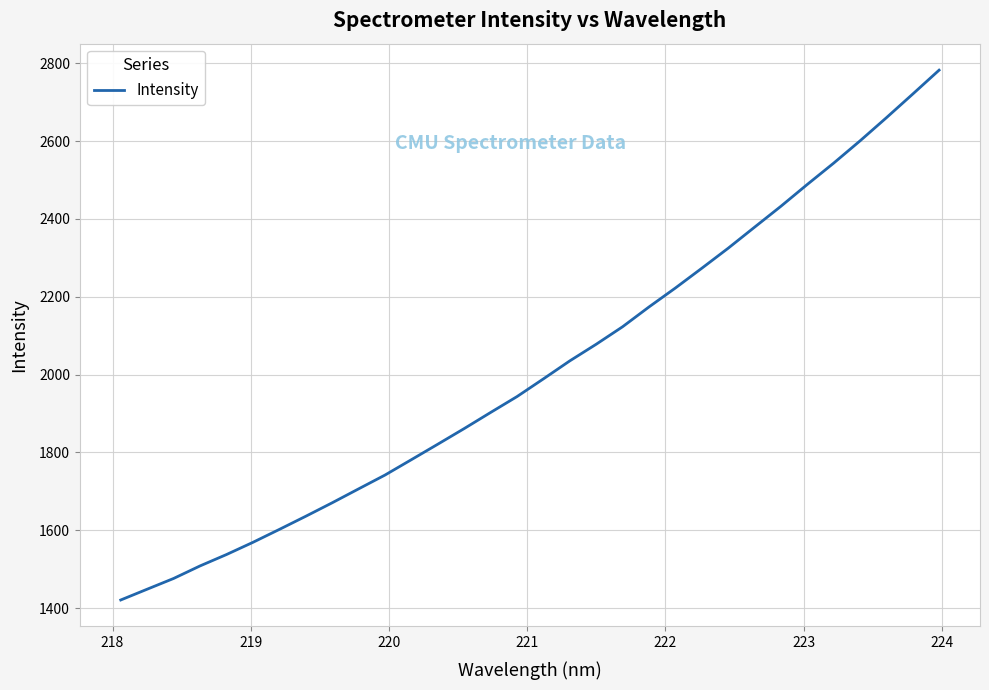

What is the maximum value shown in the chart?

2782.0